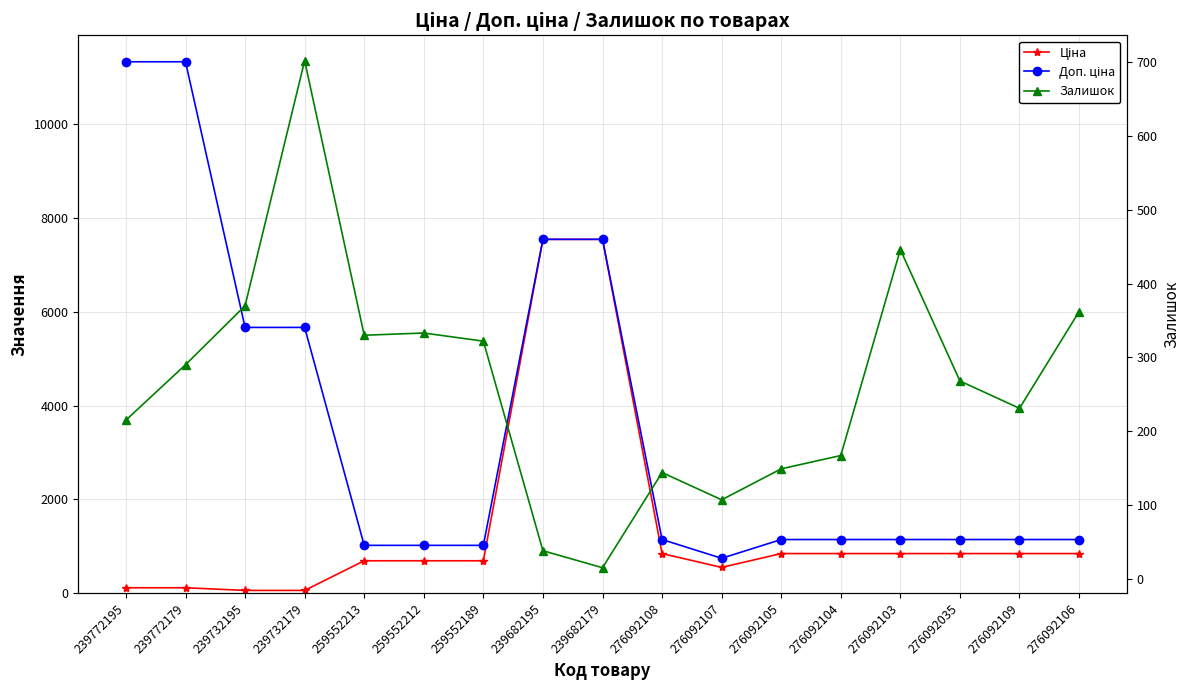

True or false: Залишок has more than 0 interior local peaks.

True